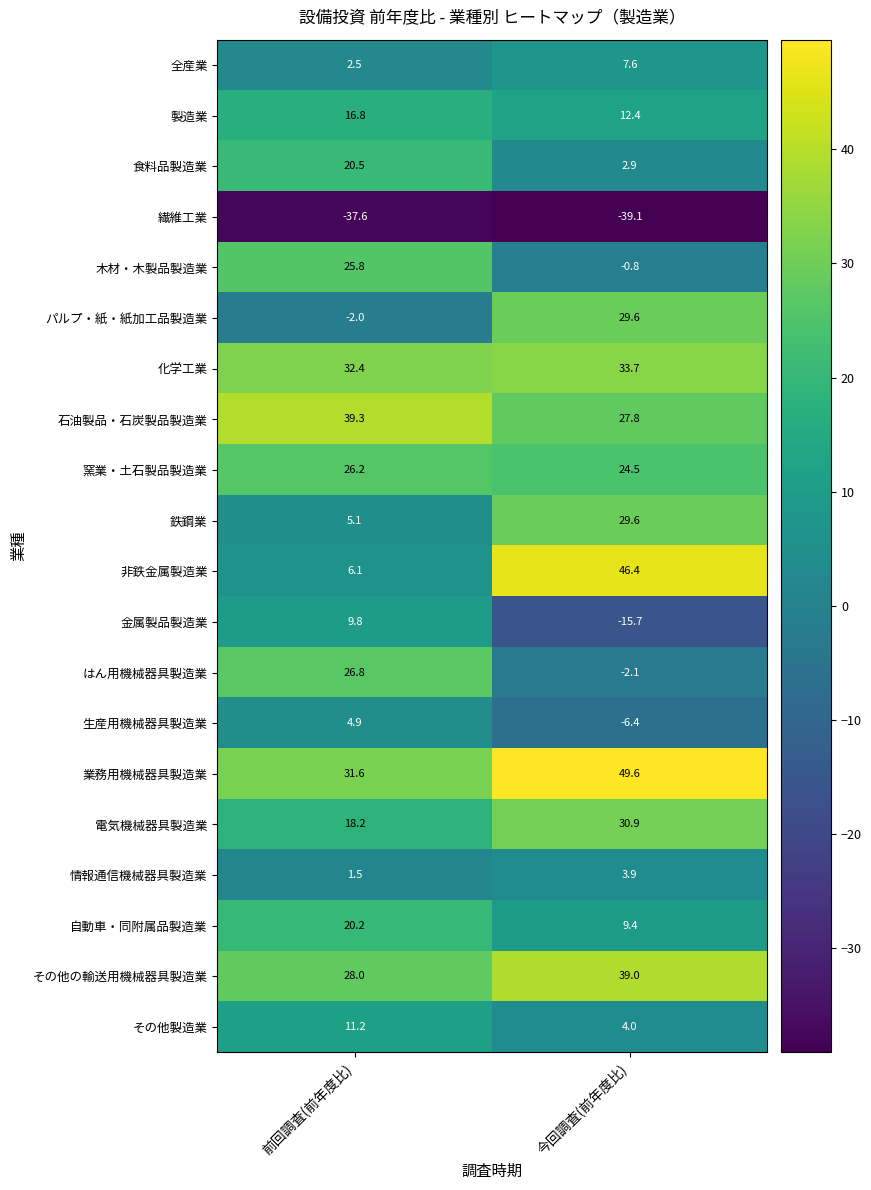

List the labels in order of その他製造業 value, largest first.

前回調査(前年度比), 今回調査(前年度比)